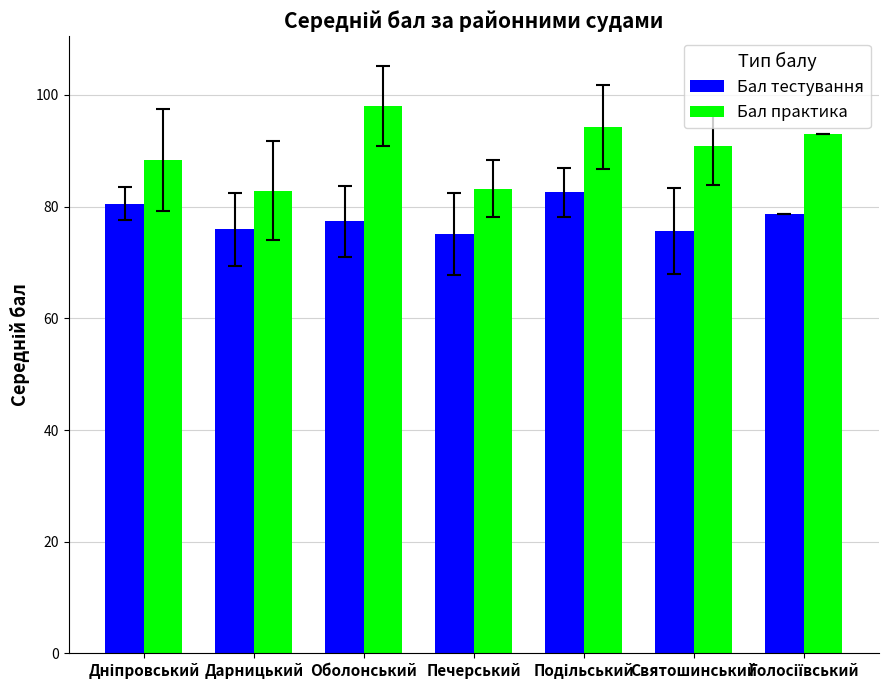

List the series in order of their overall mean, lowest first.

Бал тестування, Бал практика